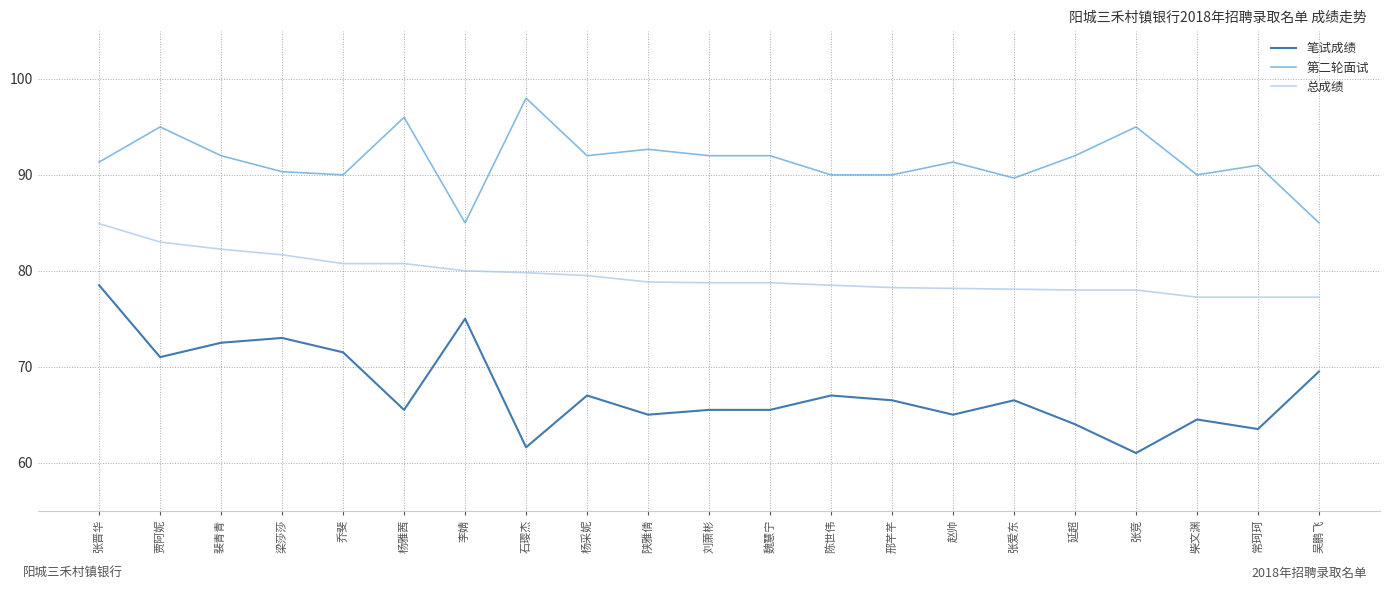

Which series has the largest total across all categories?

第二轮面试